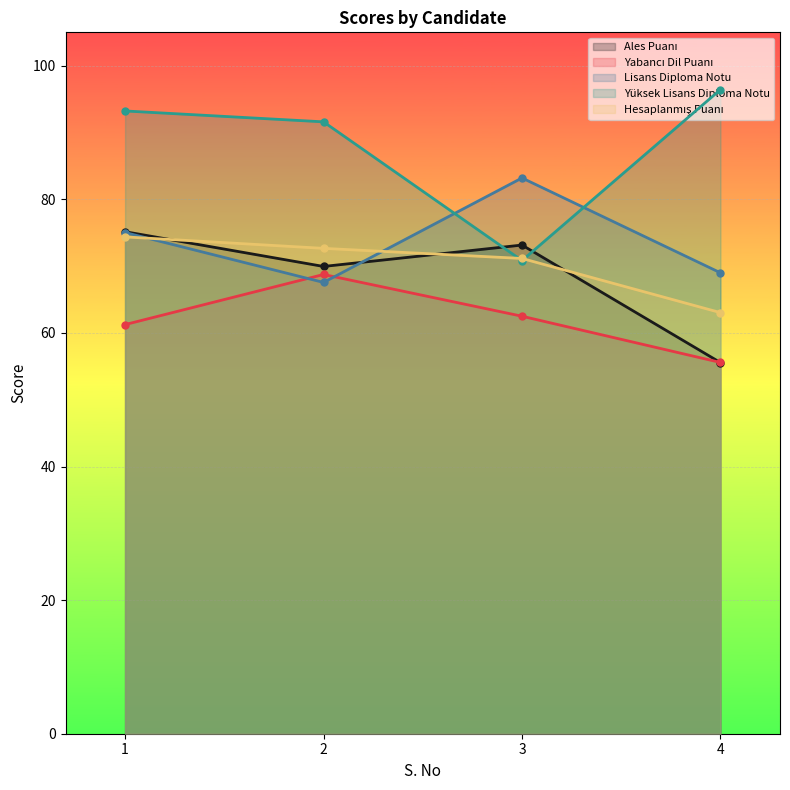

What value does the Yüksek Lisans Diploma Notu series have at 1?

93.2